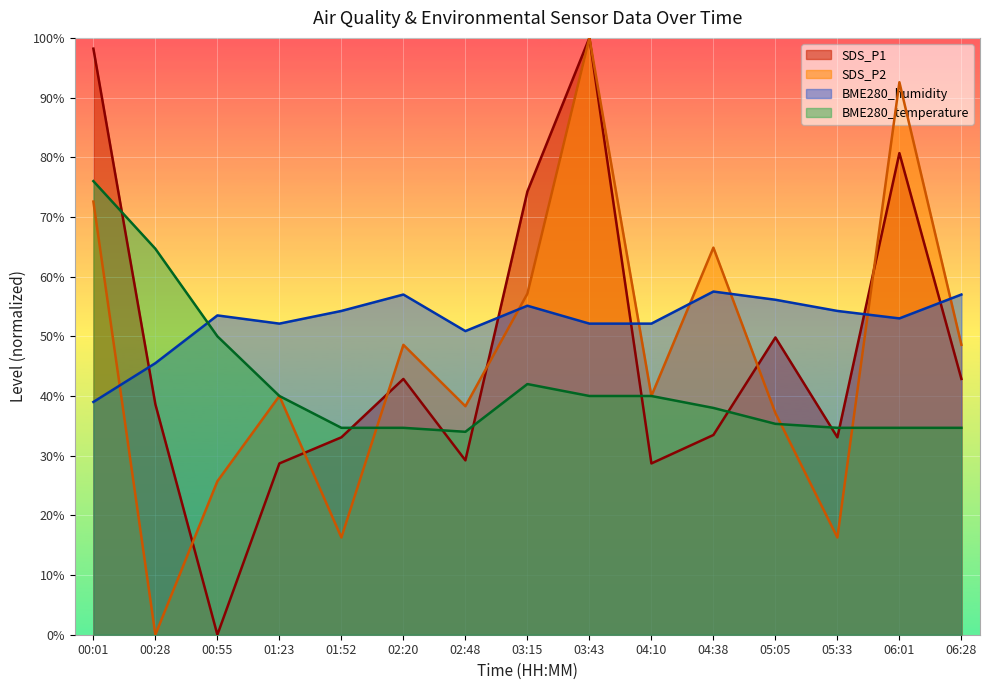

Is it true that SDS_P2 equals 8.3 at 01:23?

False